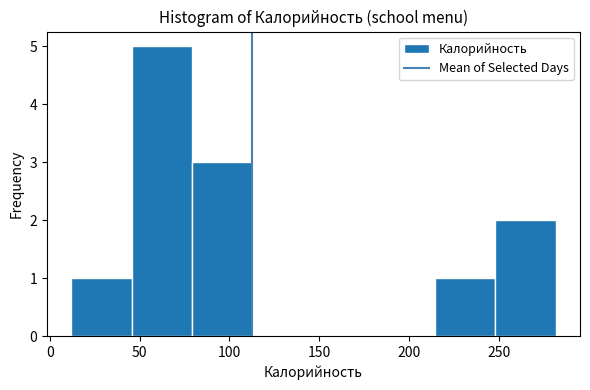

Reading left to right, transcribe this chart: for each bar, give the range it covers on the x-axis and its height. Neither the bar edges nor the heights are printed on the chart, so give them approximately, as read against the axes.

10 to 45: 1
45 to 80: 5
80 to 115: 3
115 to 145: 0
145 to 180: 0
180 to 215: 0
215 to 250: 1
250 to 280: 2